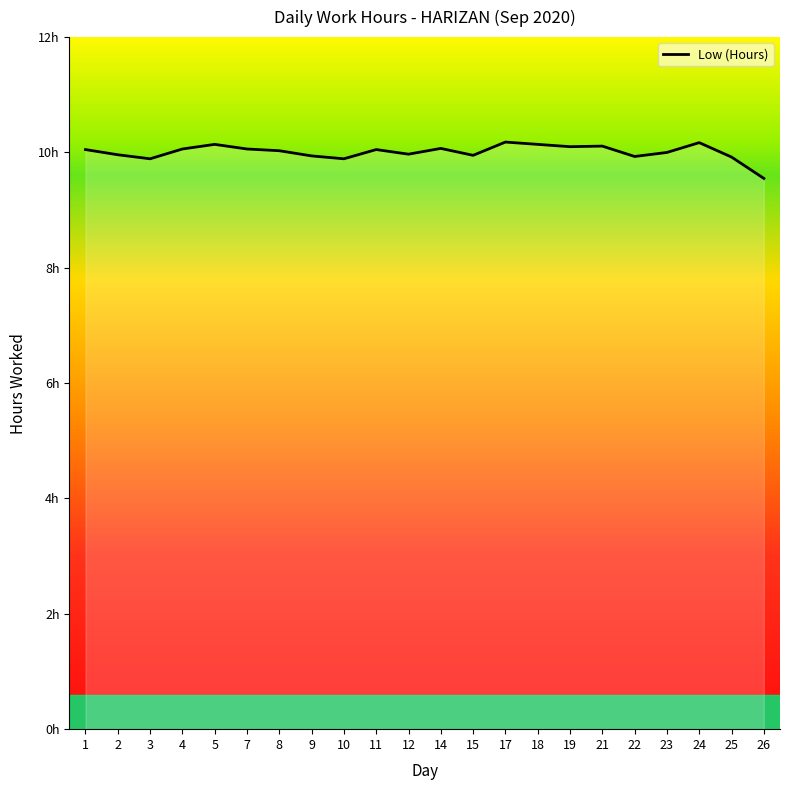

Is it true that the value at 19 is 15.8?

False